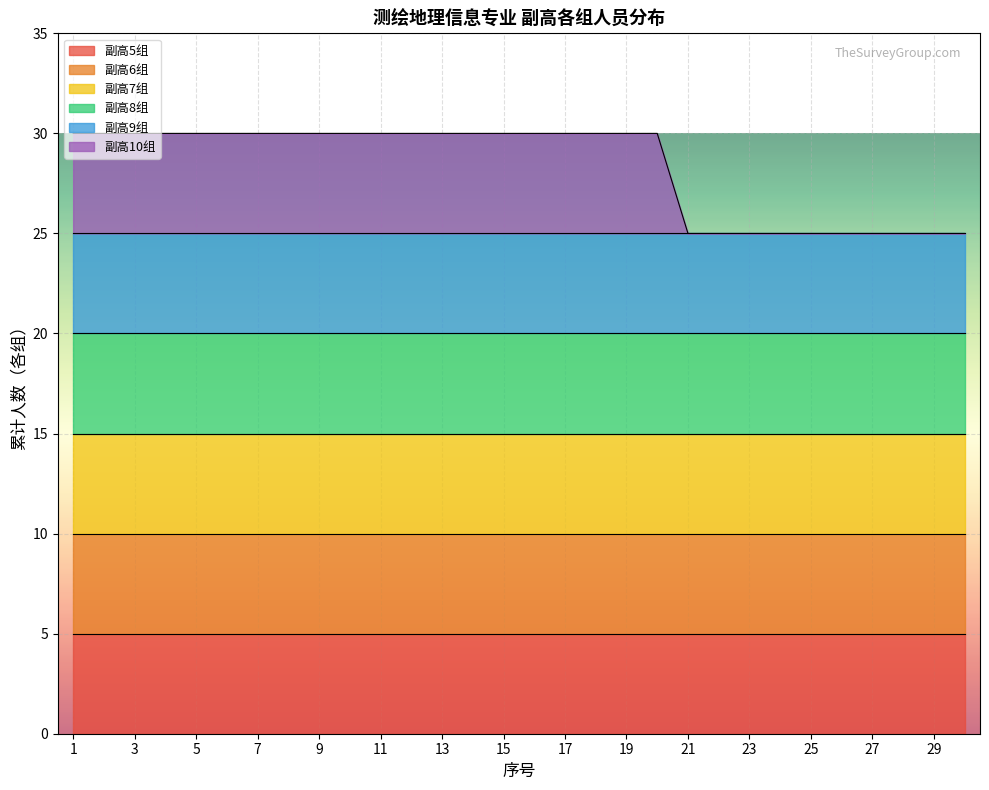

Between 19 and 20, which is larger?

20